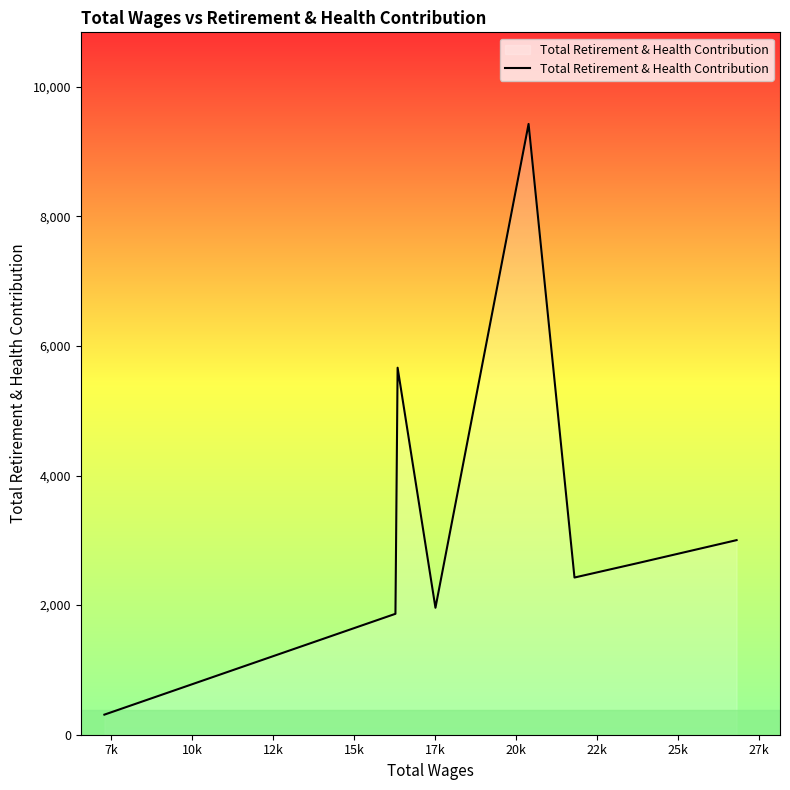

What is the smallest value displayed?

310